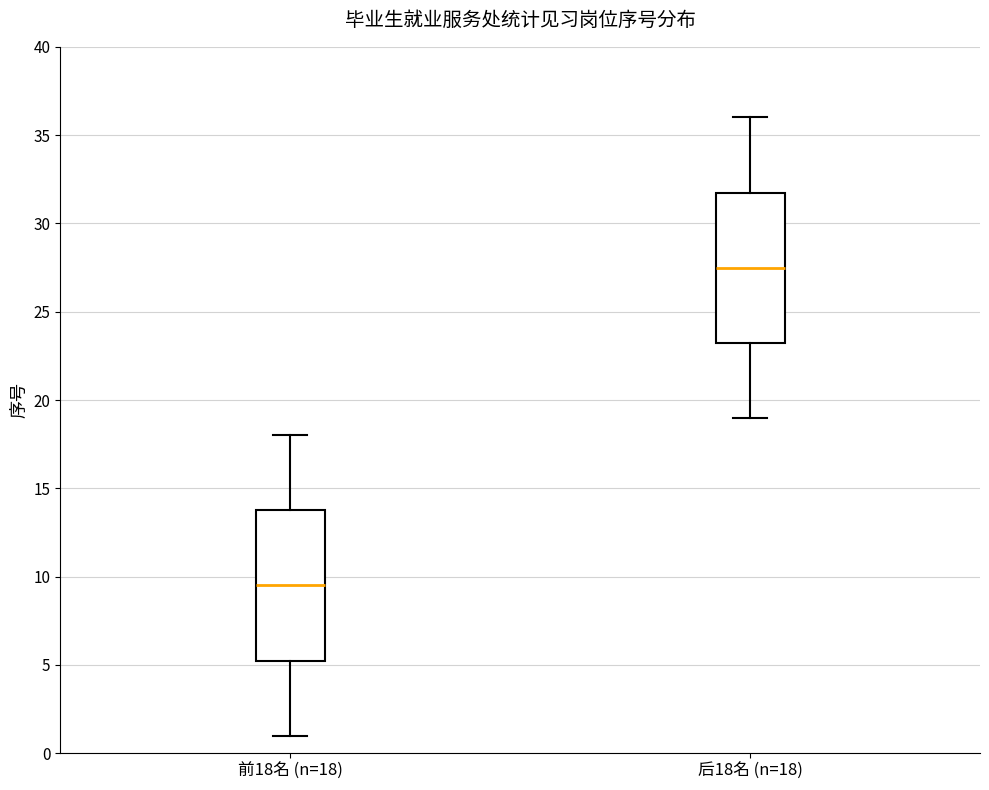

Reading left to right, transcribe this box plot: for each box, give where its median line is, the range the box spans, and where its two whiskers end, as read against the y-axis. The values are not printed on the chart, so give them approximately, as read against the axis.

前18名 (n=18): median 9.5, box 5.5 to 14.0, whiskers 1.0 to 18.0
后18名 (n=18): median 27.5, box 23.5 to 32.0, whiskers 19.0 to 36.0